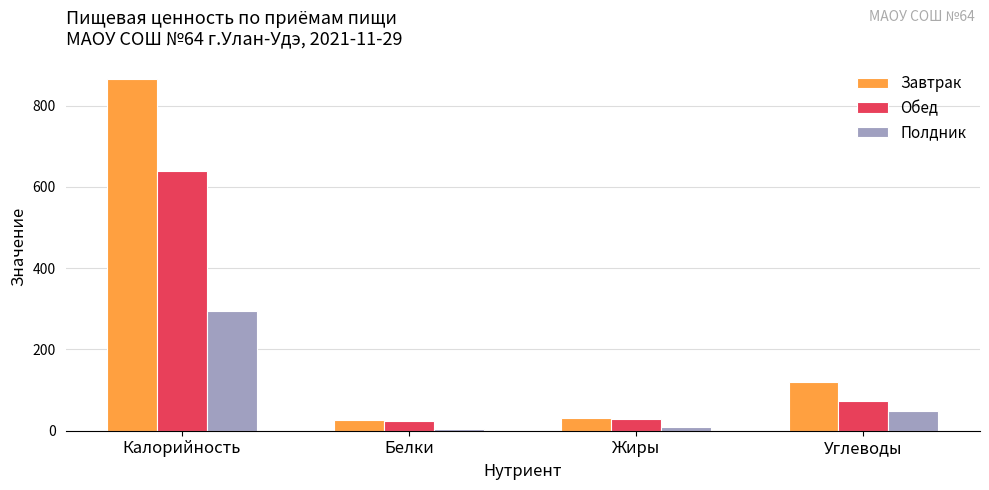

What is the spread (max minus min) of values at Углеводы?

72.1